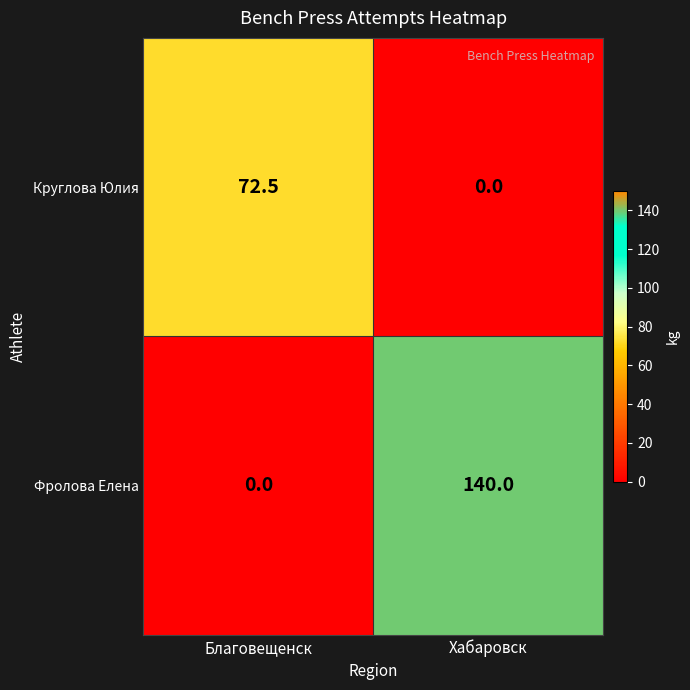

At which category is the sum across all series the highest?

Хабаровск